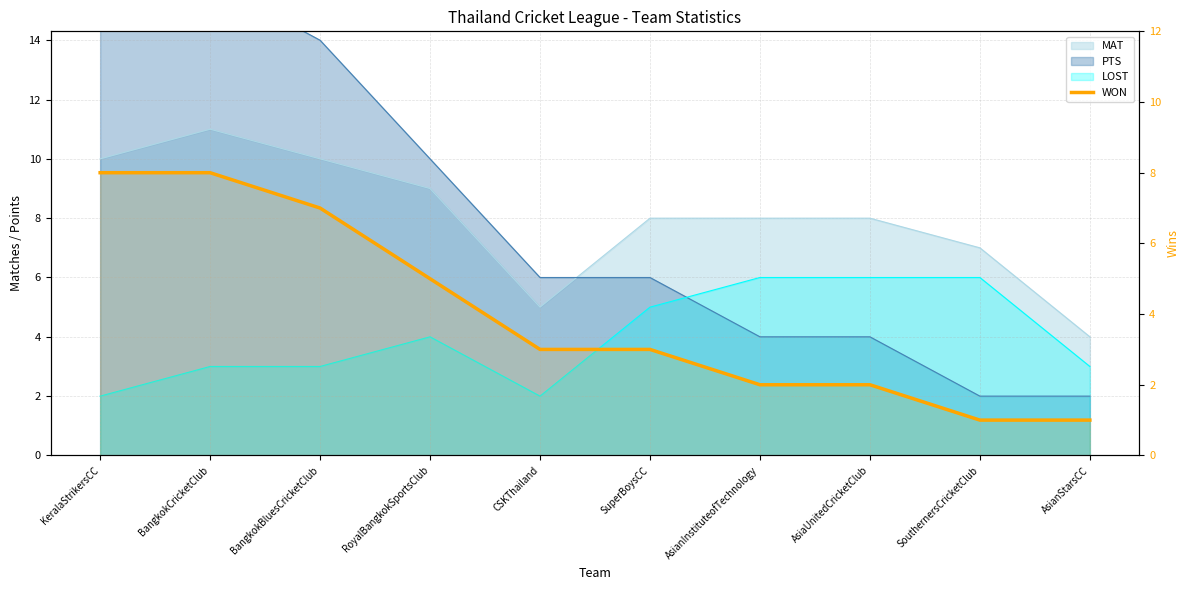

Which label corresponds to the largest value in the chart?

KeralaStrikersCC